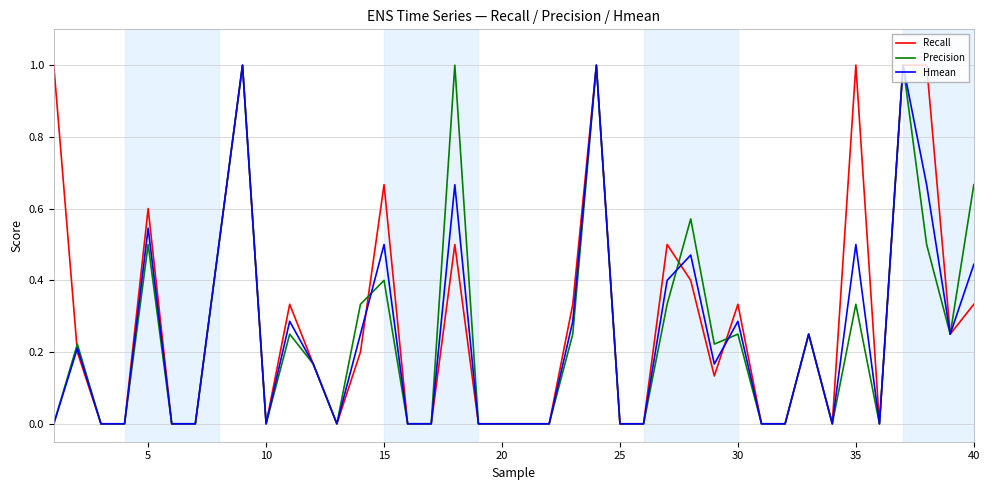

What is the maximum value for Recall?

1.0